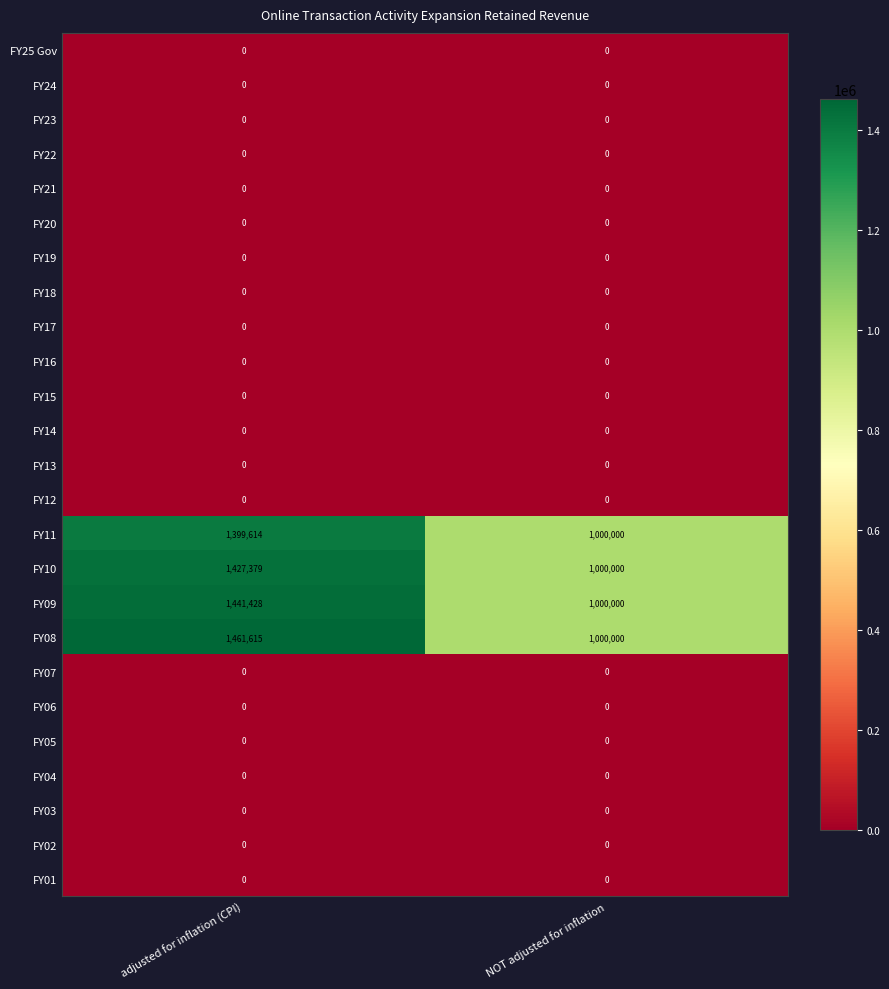

True or false: FY16 has a value of 0 at adjusted for inflation (CPI).

True